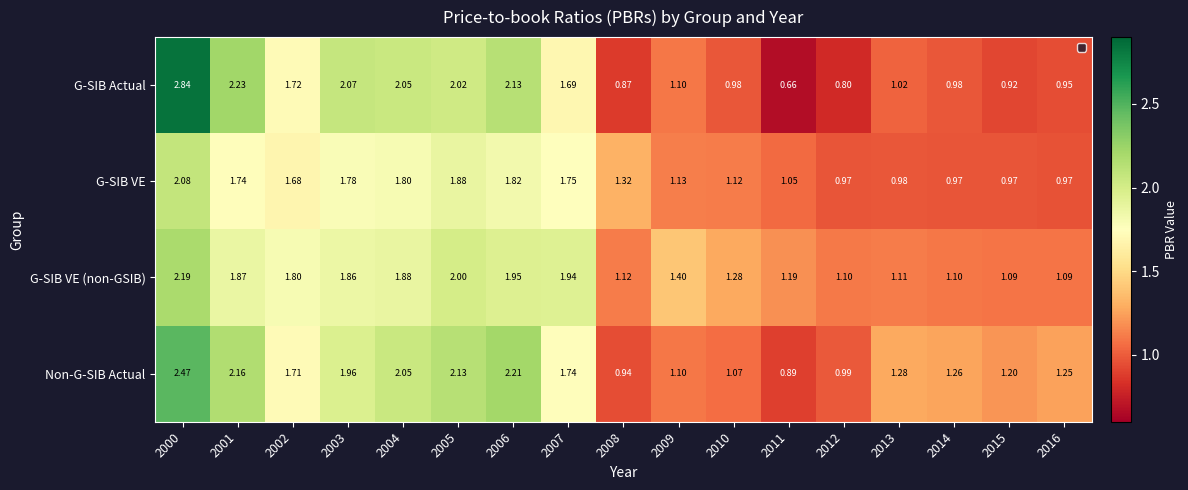

Rank the series by their average value, from lowest to highest.

G-SIB VE, G-SIB Actual, G-SIB VE (non-GSIB), Non-G-SIB Actual